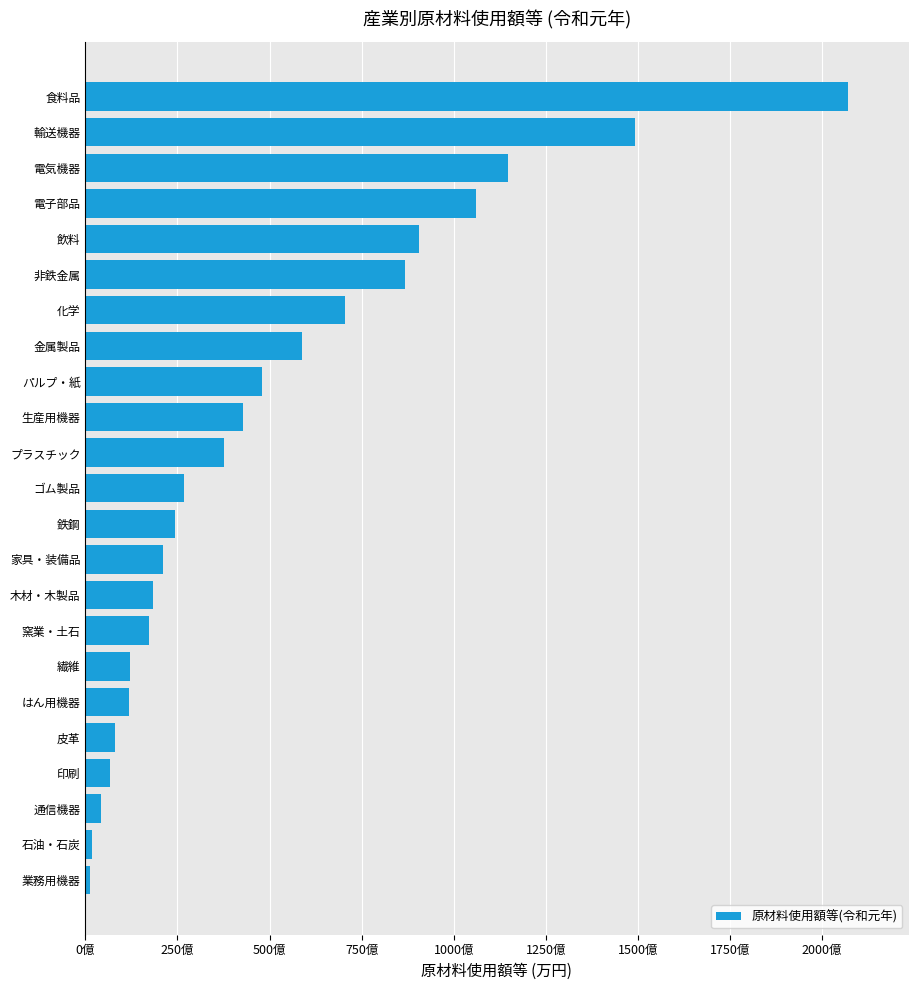

Are the bars horizontal?

Yes